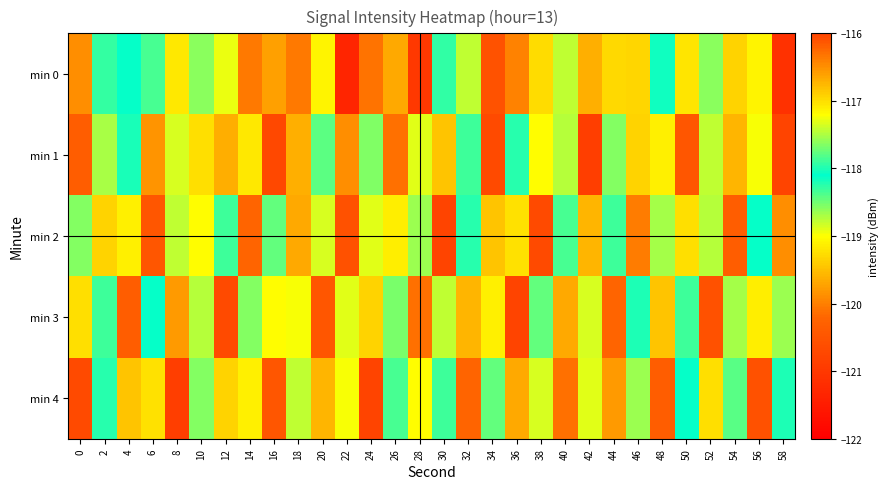

Reading left to right, list all the values displayed in this chart.

min 0: 0=-119.9	2=-118.3	4=-118.1	6=-118.4	8=-119.2	10=-118.6	12=-117.3	14=-120.1	16=-119.7	18=-120.0	20=-119.1	22=-121.3	24=-120.1	26=-119.7	28=-121.0	30=-117.9	32=-118.8	34=-120.5	36=-120.0	38=-119.3	40=-118.8	42=-119.6	44=-119.3	46=-117.0	48=-118.0	50=-117.0	52=-118.6	54=-119.3	56=-117.1	58=-121.1
min 1: 0=-120.3	2=-117.5	4=-118.2	6=-119.8	8=-117.4	10=-119.2	12=-116.7	14=-119.2	16=-120.7	18=-119.6	20=-118.4	22=-119.9	24=-117.7	26=-120.1	28=-118.9	30=-119.5	32=-117.9	34=-120.7	36=-118.2	38=-119.0	40=-117.5	42=-120.9	44=-118.6	46=-119.3	48=-117.1	50=-120.5	52=-118.8	54=-119.6	56=-117.2	58=-120.8
min 2: 0=-118.6	2=-119.3	4=-117.1	6=-120.5	8=-118.8	10=-119.0	12=-117.9	14=-120.2	16=-118.5	18=-119.7	20=-117.3	22=-120.6	24=-118.9	26=-119.1	28=-117.6	30=-120.8	32=-118.2	34=-119.5	36=-117.0	38=-120.7	40=-118.3	42=-119.6	44=-117.9	46=-120.0	48=-118.7	50=-119.2	52=-117.5	54=-120.3	56=-118.1	58=-119.9
min 3: 0=-119.2	2=-117.9	4=-120.3	6=-118.1	8=-119.8	10=-117.5	12=-120.7	14=-118.6	16=-119.0	18=-117.2	20=-120.5	22=-118.9	24=-119.3	26=-117.7	28=-120.1	30=-118.8	32=-119.6	34=-117.1	36=-120.8	38=-118.5	40=-119.7	42=-117.3	44=-120.2	46=-118.0	48=-119.5	50=-117.9	52=-120.6	54=-118.7	56=-119.1	58=-117.6
min 4: 0=-120.7	2=-118.2	4=-119.5	6=-117.0	8=-120.9	10=-118.6	12=-119.3	14=-117.1	16=-120.5	18=-118.8	20=-119.6	22=-117.2	24=-120.8	26=-118.3	28=-119.0	30=-117.9	32=-120.2	34=-118.5	36=-119.7	38=-117.3	40=-120.1	42=-118.9	44=-119.8	46=-117.6	48=-120.3	50=-118.1	52=-119.2	54=-117.8	56=-120.6	58=-118.0